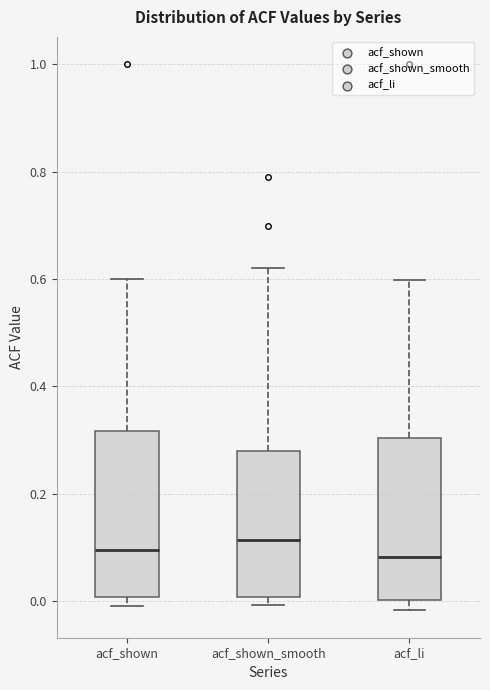

Reading left to right, read every box against the y-axis: the position of its median line, the range the box covers, and the ends of its whiskers. The values are not printed on the chart, so give them approximately, as read against the axis.

acf_shown: median 0.10, box 0.00 to 0.32, whiskers 0.00 (just below the box's lower edge) to 0.60
acf_shown_smooth: median 0.12, box 0.00 to 0.28, whiskers 0.00 (just below the box's lower edge) to 0.62
acf_li: median 0.08, box 0.00 to 0.30, whiskers -0.02 to 0.60